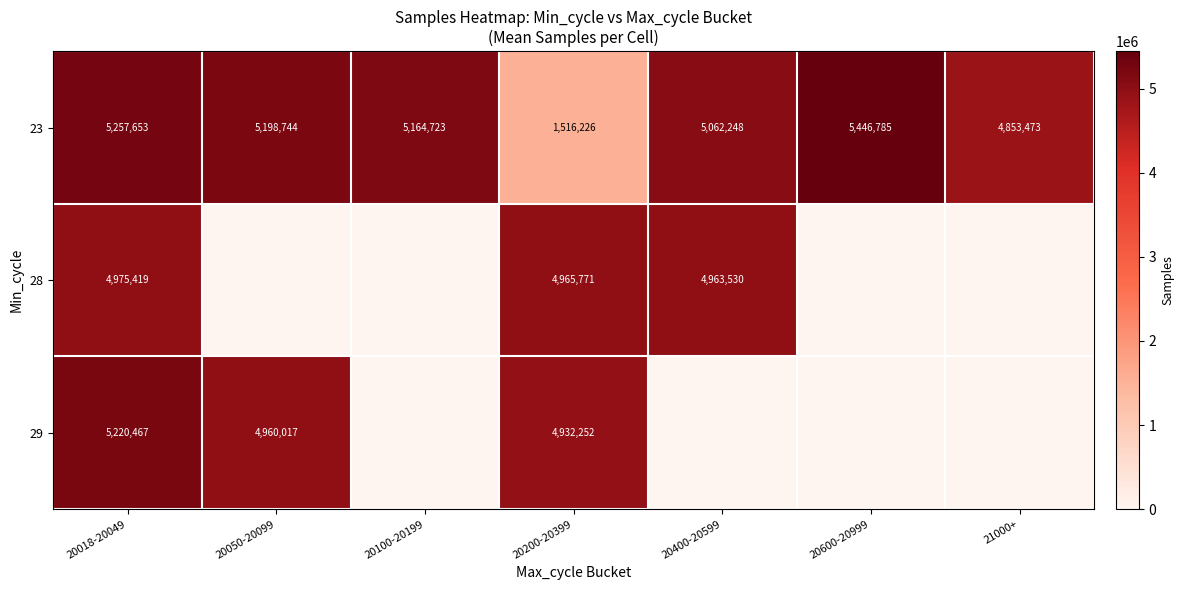

The value of 23 at 20600-20999 is 5446785. True or false?

True